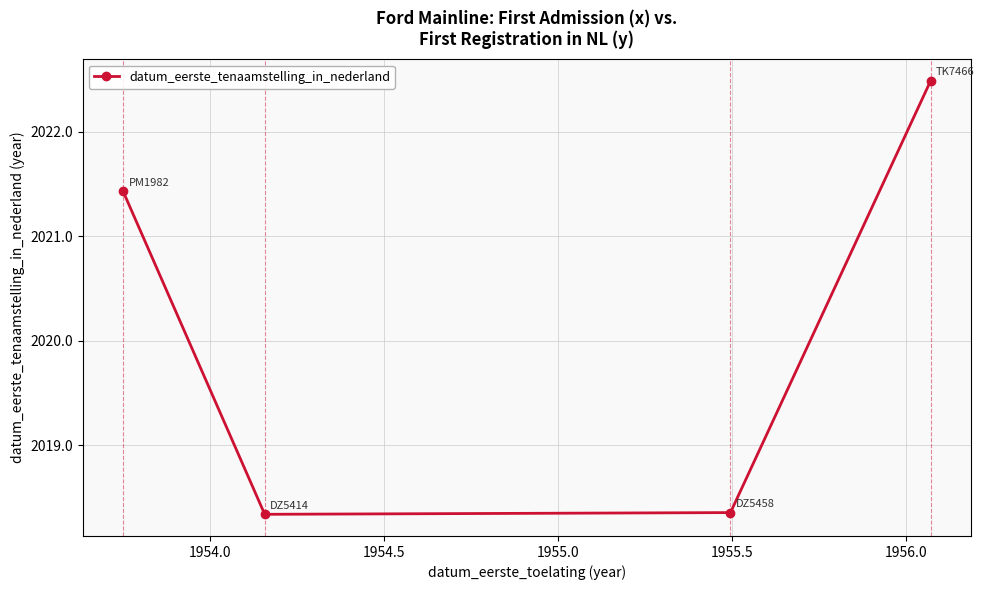

What is the sum of all values?

8080.6